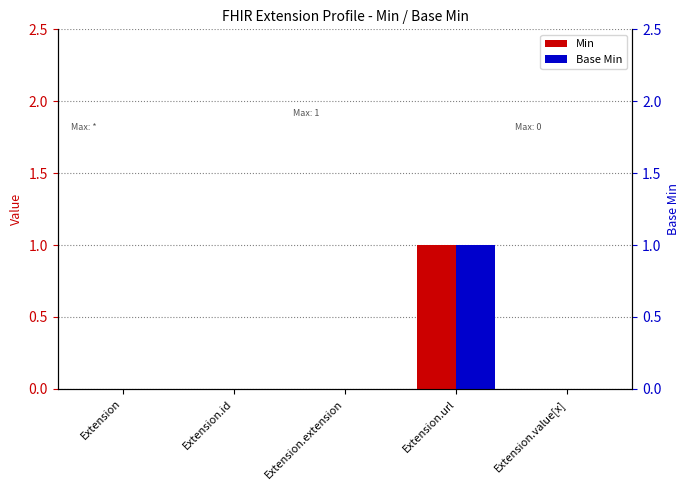

Is the value of Base Min at Extension.url greater than the value of Min at Extension?

Yes